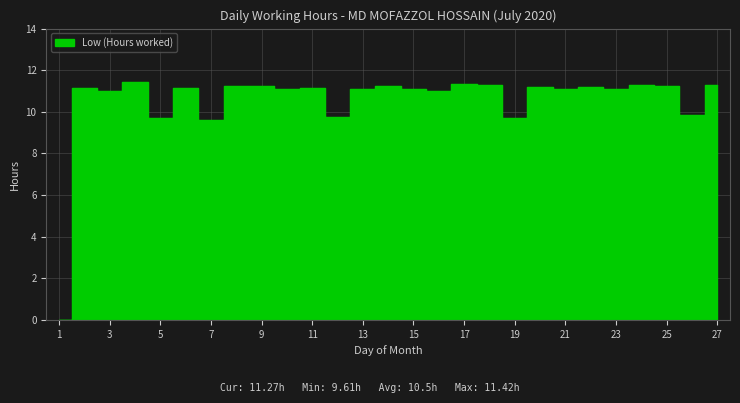

The chart shows a value of 7.0 at 20. True or false?

False